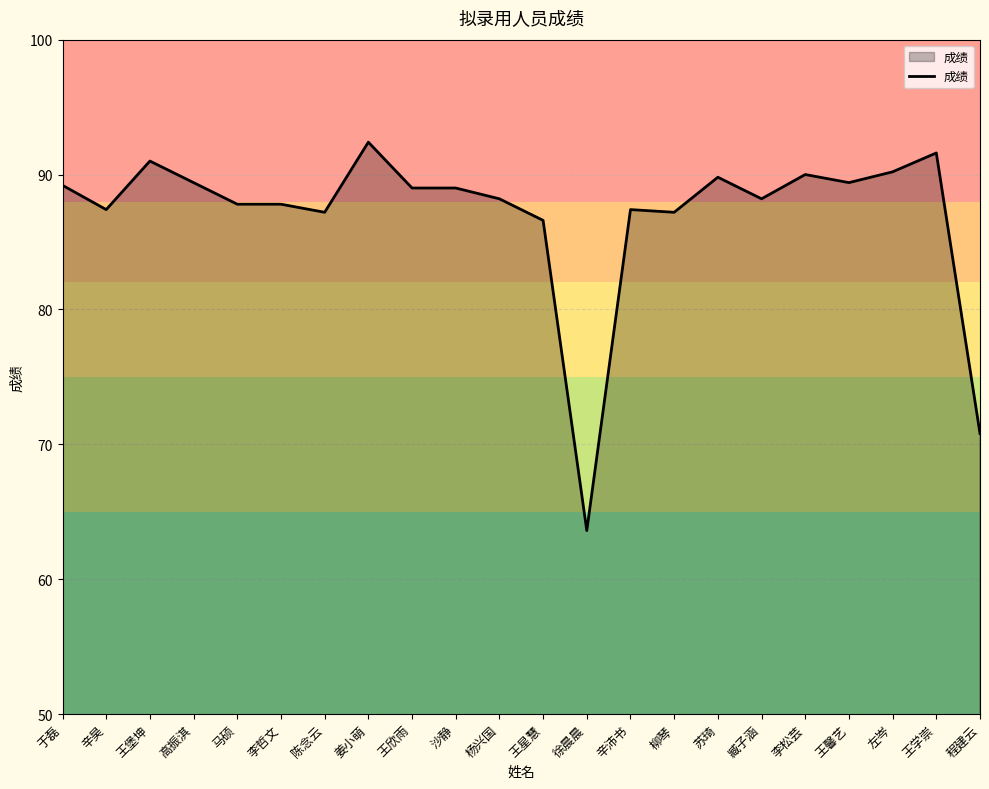

Between 王星慧 and 王欣雨, which is larger?

王欣雨